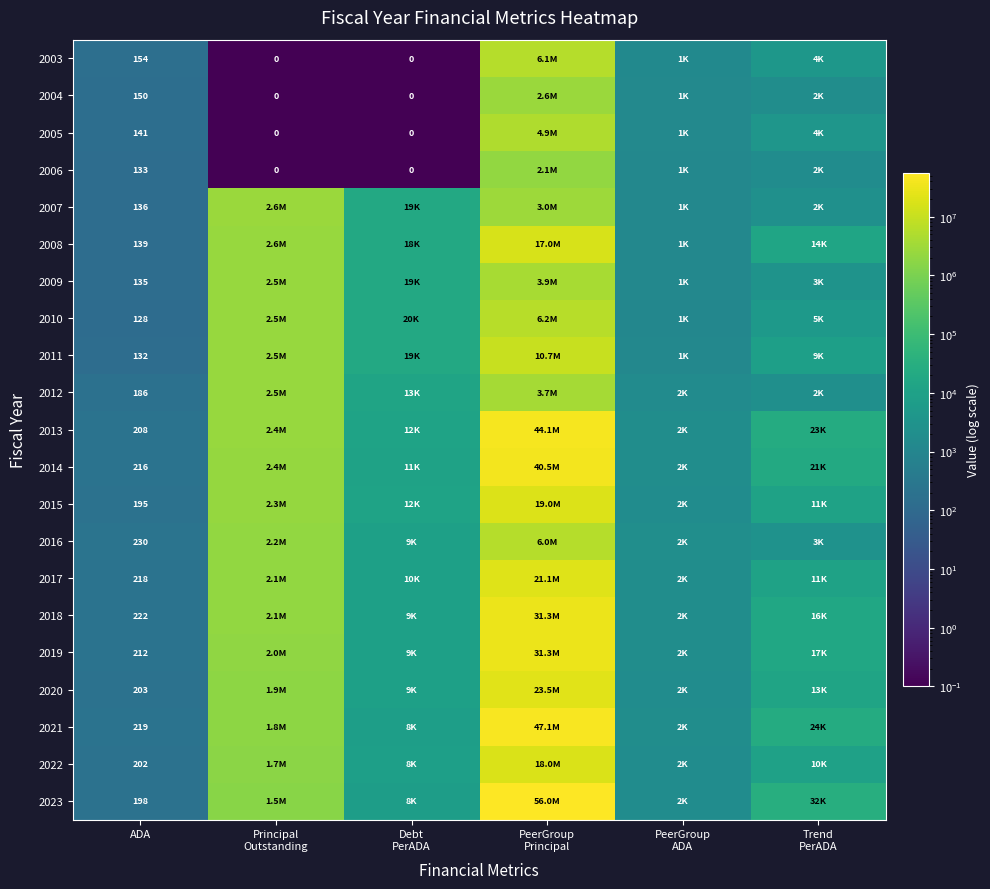

List the labels in order of 2015 value, smallest first.

ADA, PeerGroup ADA, Trend PerADA, Debt PerADA, Principal Outstanding, PeerGroup Principal